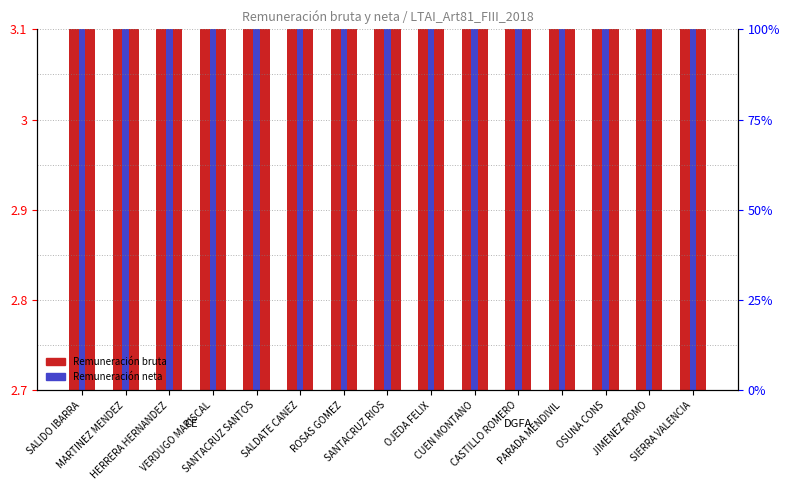

Reading right to left, list all the values displayed in this chart.

Remuneración bruta: 1.8	1.6	1.7	1.7	1.7	1.9	1.8	1.9	2.1	1.7	1.8	1.7	1.7	1.8	2.2
Remuneración neta: 1.7	1.5	1.6	1.5	1.6	1.7	1.7	1.7	1.8	1.6	1.7	1.6	1.5	1.7	1.9